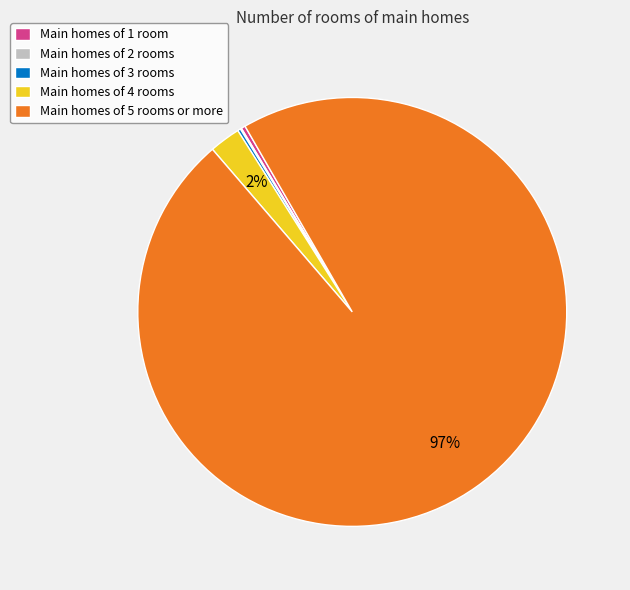

Is there a majority slice in this chart?

Yes